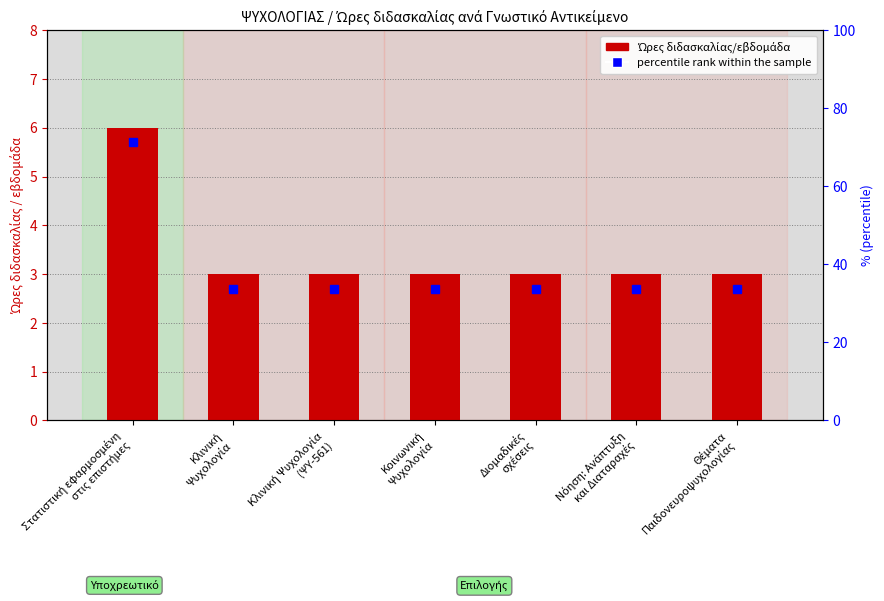

What value does the data have at Κλινική Ψυχολογία
(ΨΥ-561)?

3